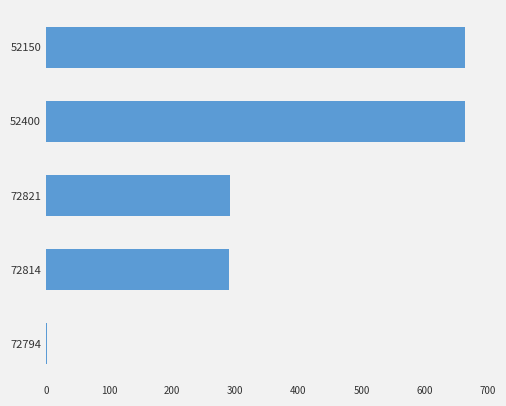

What is the greatest value displayed?

664.4